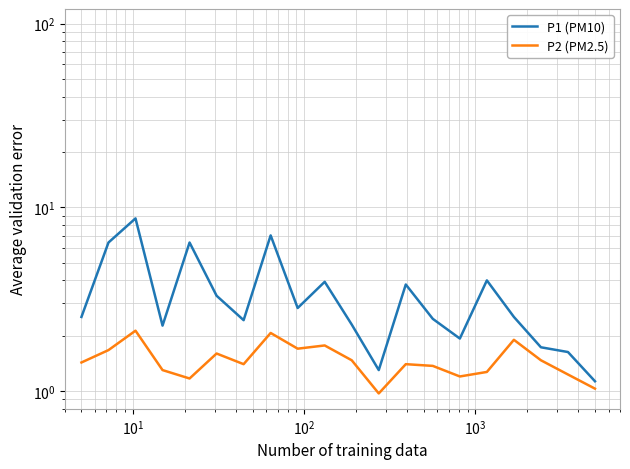

What is the difference between the second highest and minimum values in the P1 (PM10) series?

5.9